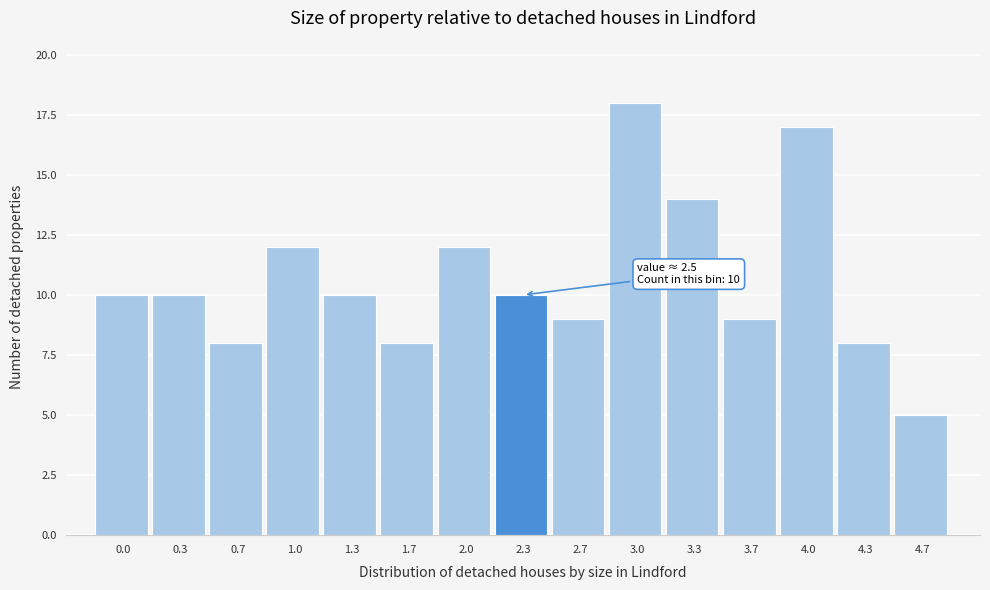

Reading left to right, transcribe all the data shown in this chart.

0.0=10	0.3=10	0.7=8	1.0=12	1.3=10	1.7=8	2.0=12	2.3=10	2.7=9	3.0=18	3.3=14	3.7=9	4.0=17	4.3=8	4.7=5